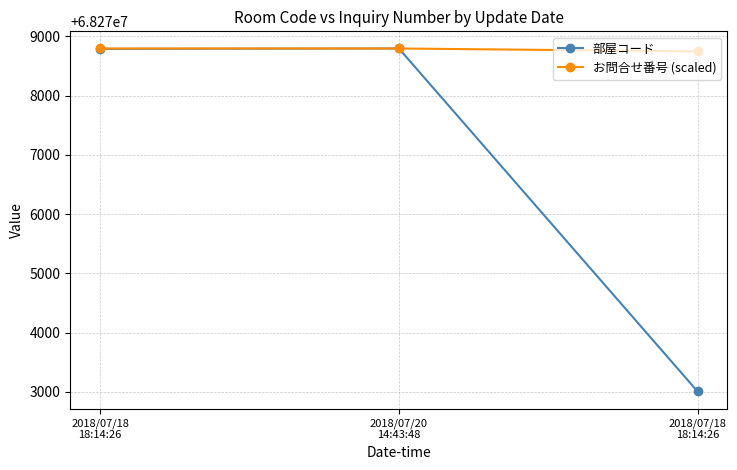

List the series in order of their overall mean, highest first.

お問合せ番号 (scaled), 部屋コード